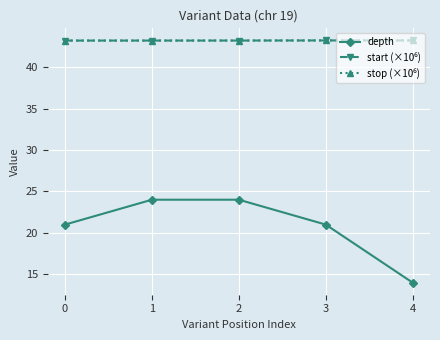

What is the smallest value displayed?

14.0